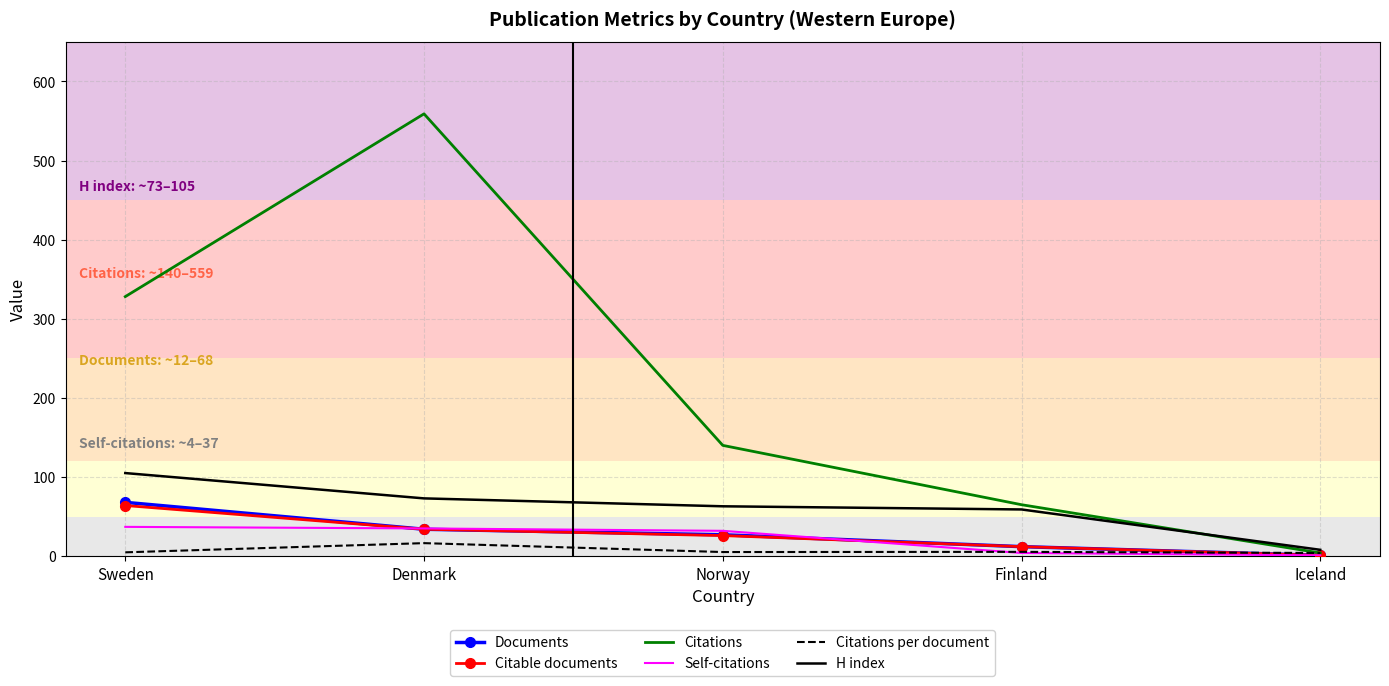

True or false: H index has more than 1 points higher than both neighbors.

False